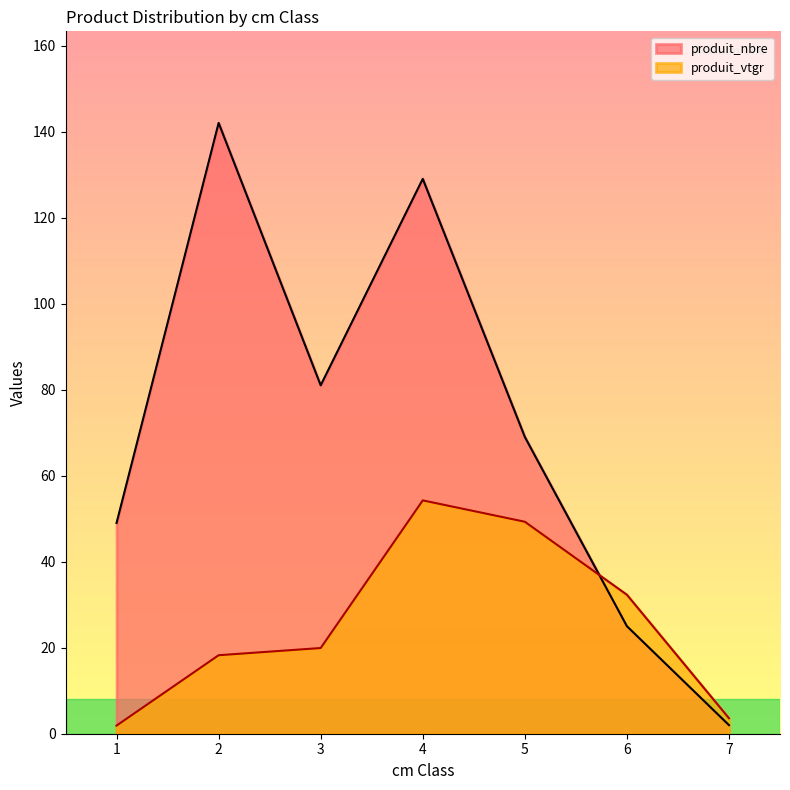

List the series in order of their peak value, highest first.

produit_nbre, produit_vtgr